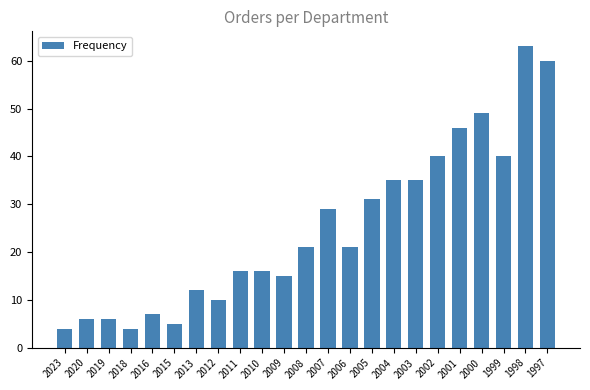

Count the number of data series in this chart.

1